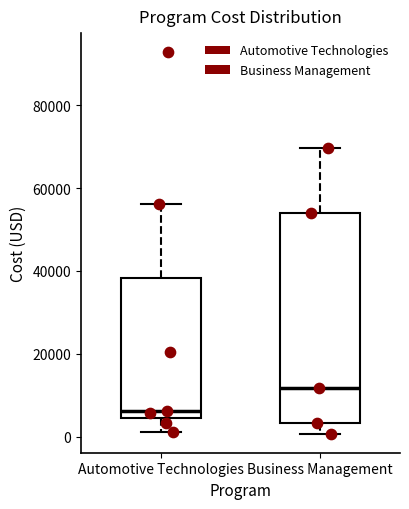

Where is the upper edge of the box for Business Management on the y-axis? The values are not printed on the chart, so give them approximately, as read against the axis.

54000